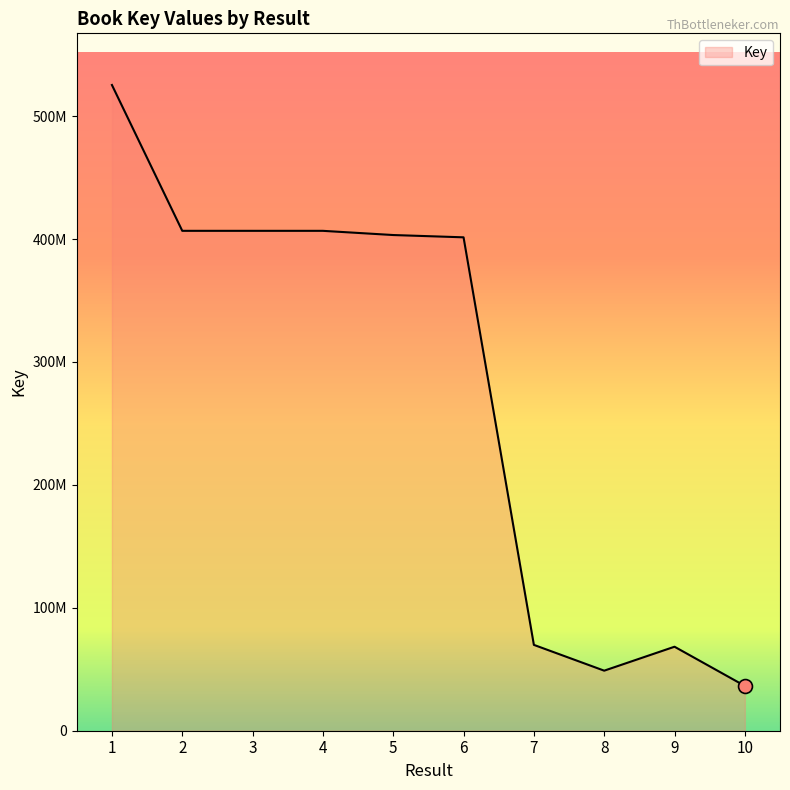

The value at 9 is 99373095. True or false?

False